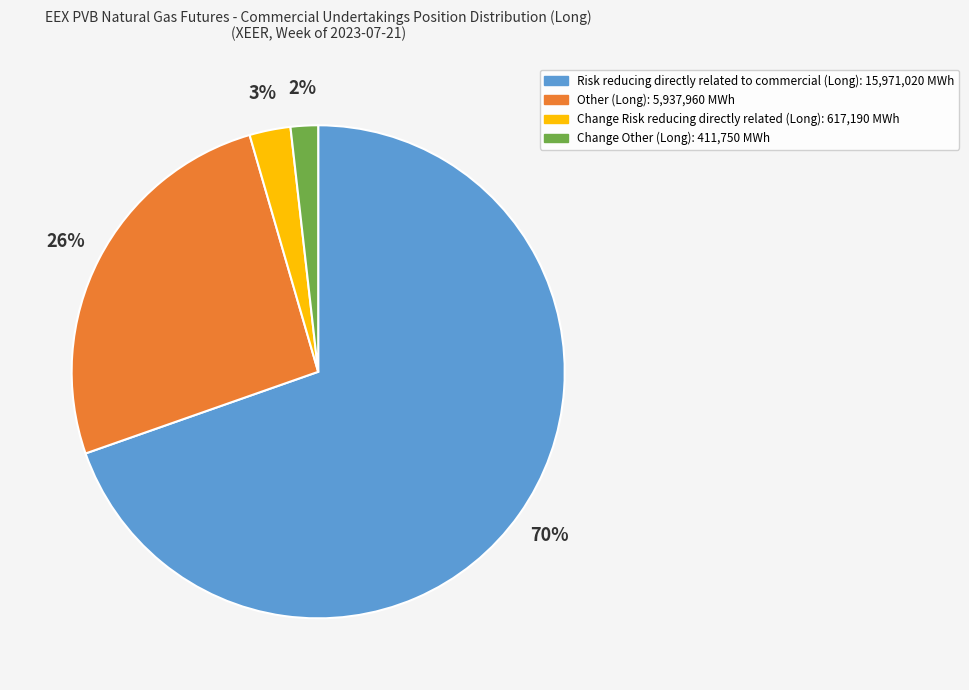

Which category has the biggest portion of the pie?

Risk reducing directly related to commercial